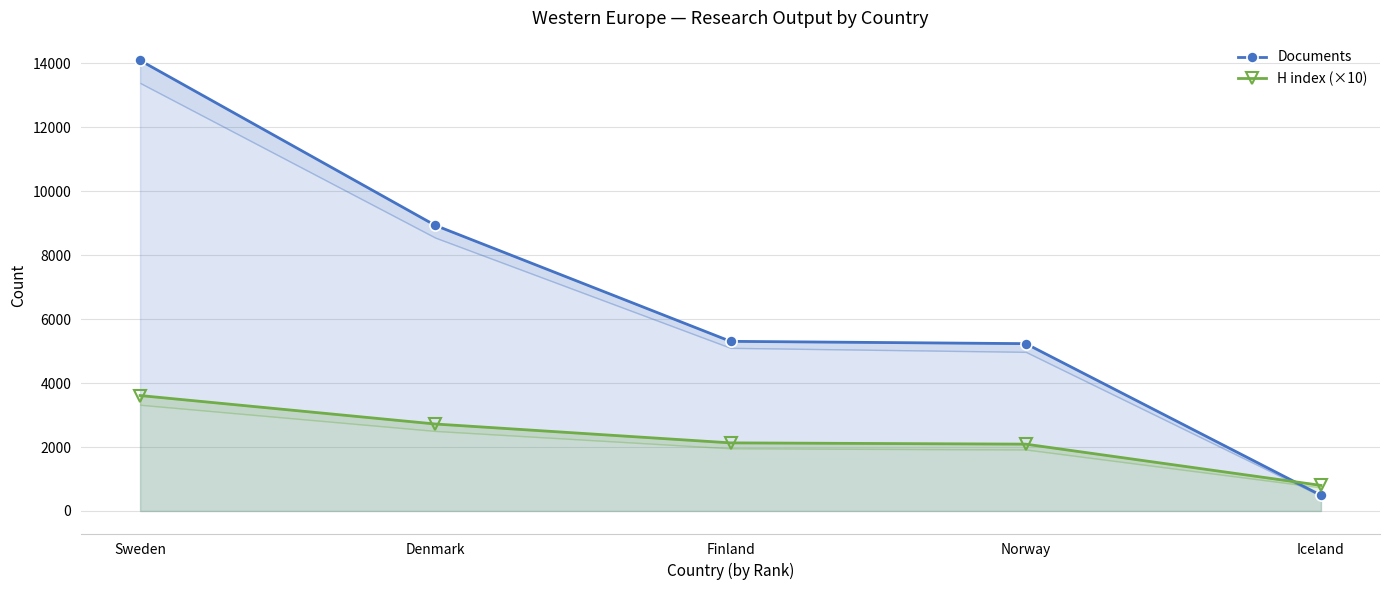

Does the chart display data point markers on the line(s)?

Yes